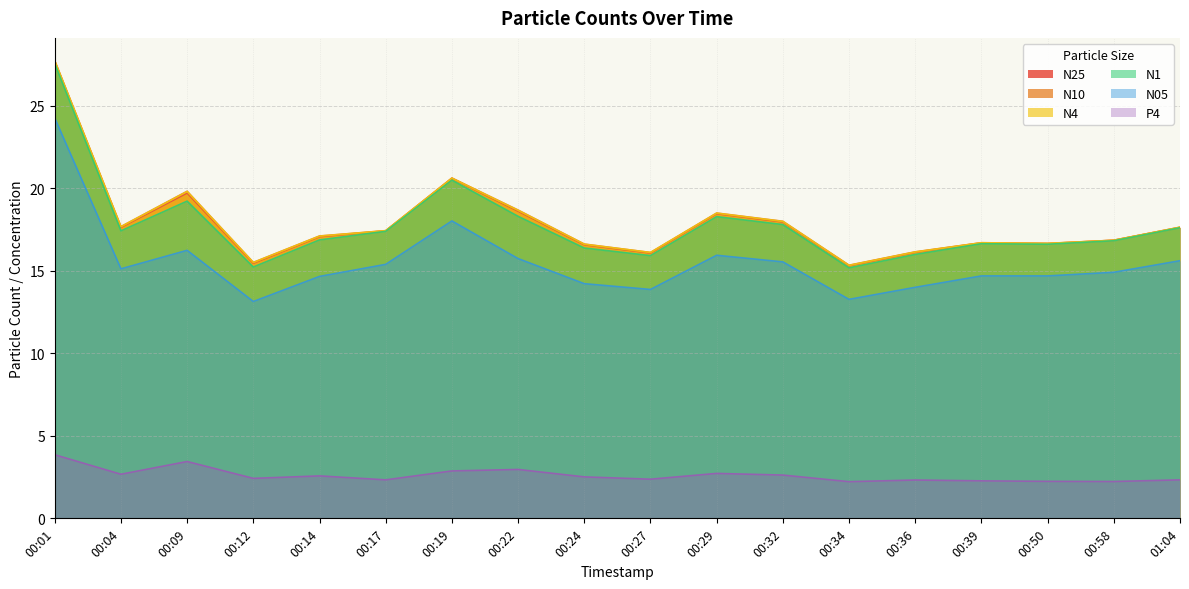

What is the difference between the maximum and minimum values in the N1 series?

12.4